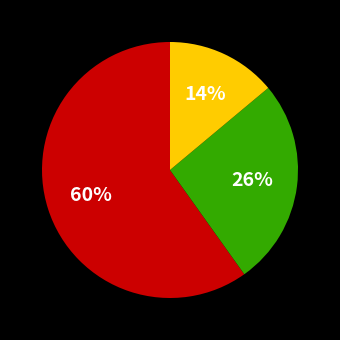

To the nearest percent, what is the average slice percentage?

33%